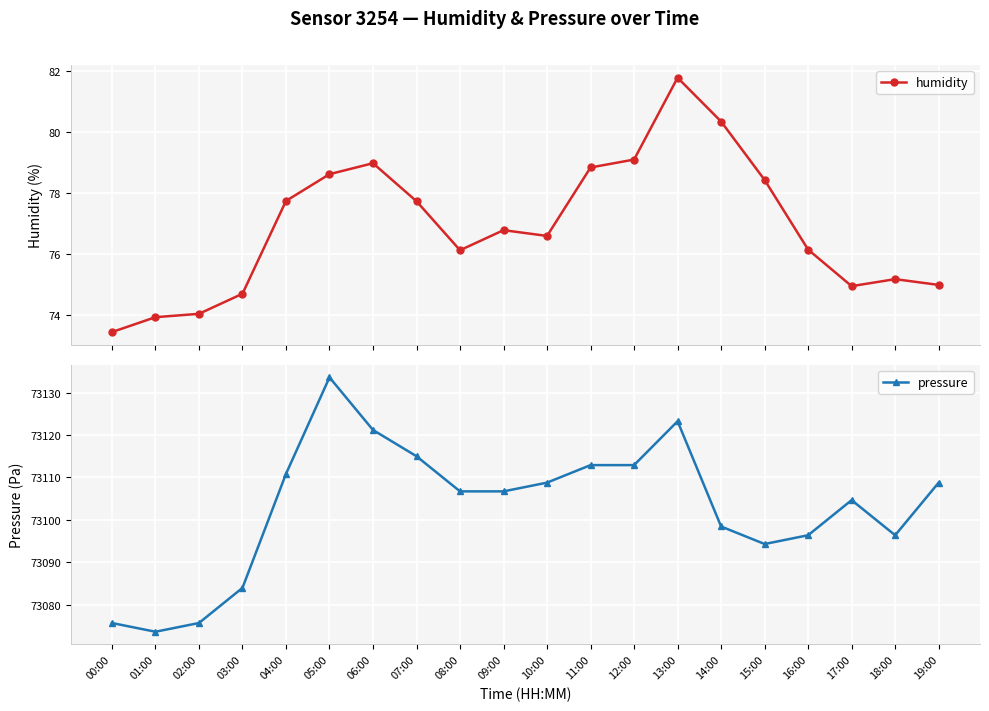

What is the difference between the highest and lowest values at 01:00?

72999.7